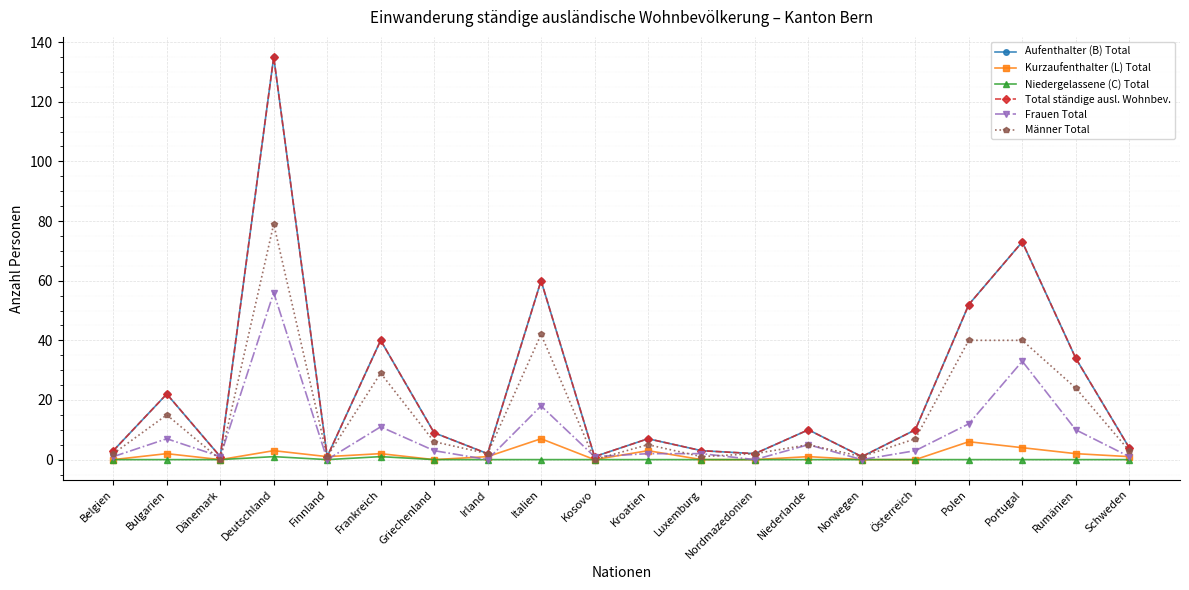

Does the chart have visible grid lines?

Yes